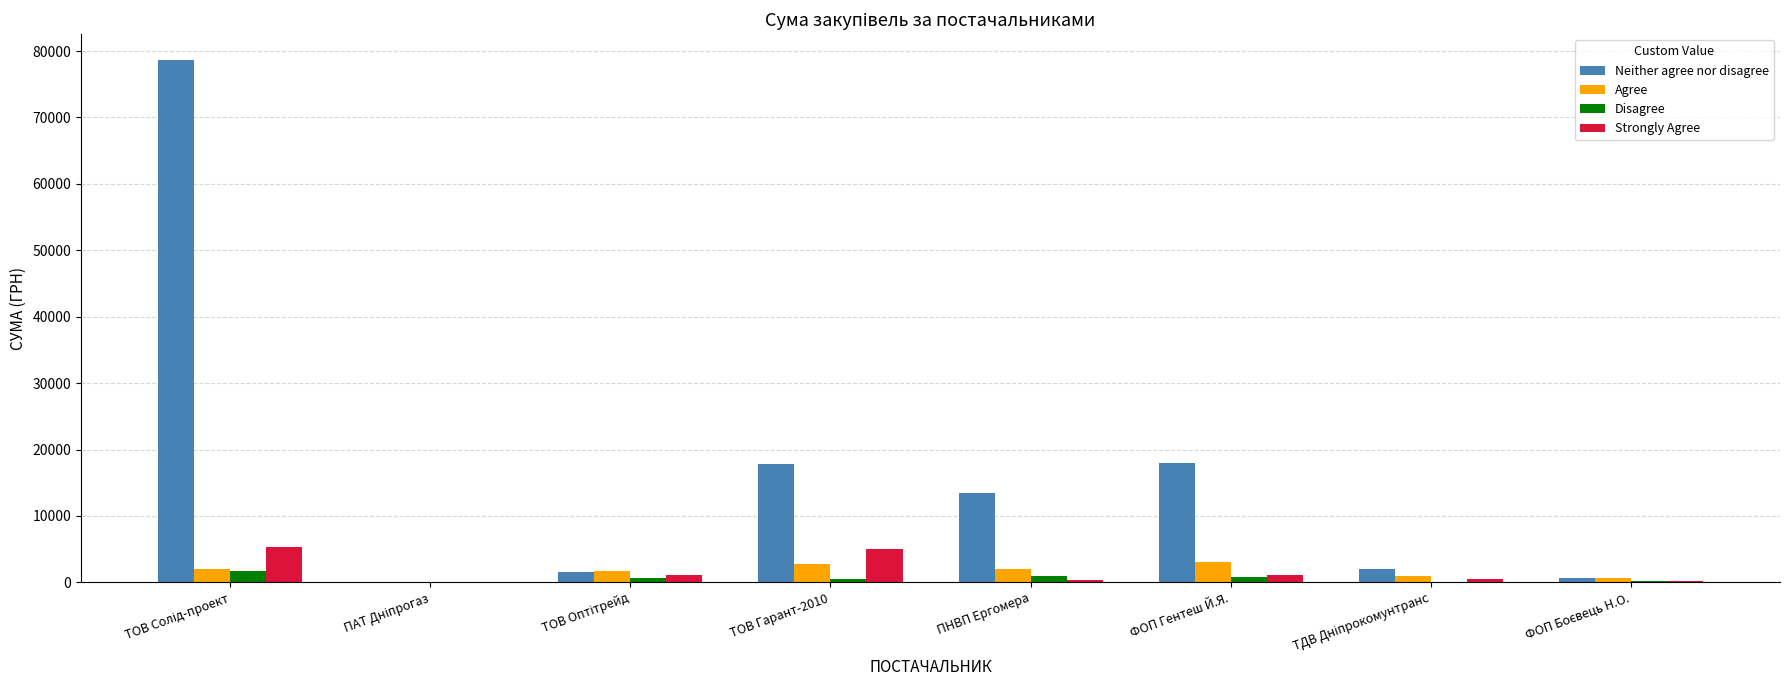

What is the greatest value displayed?

78600.0